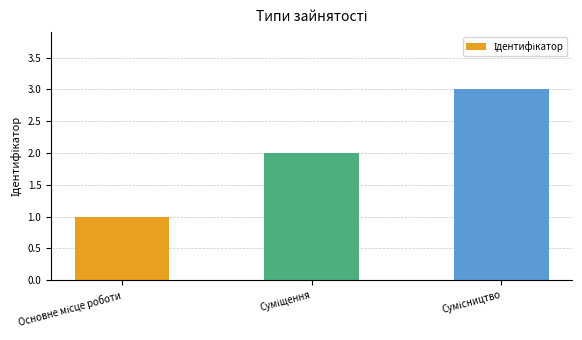

What is the difference between the maximum and minimum values?

2